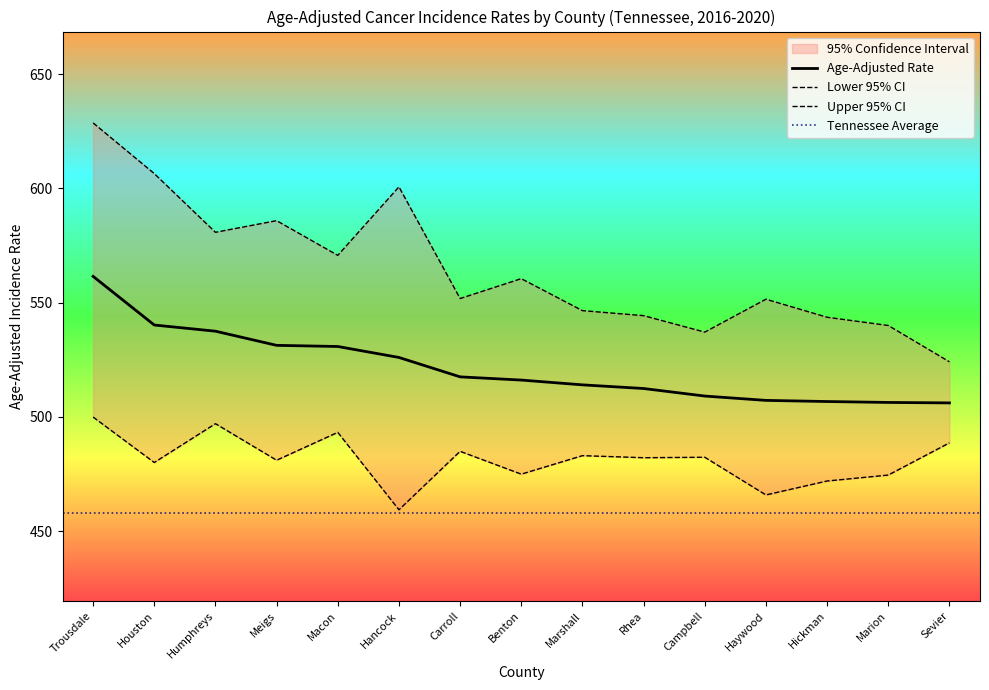

Count the number of categories in the chart.

15